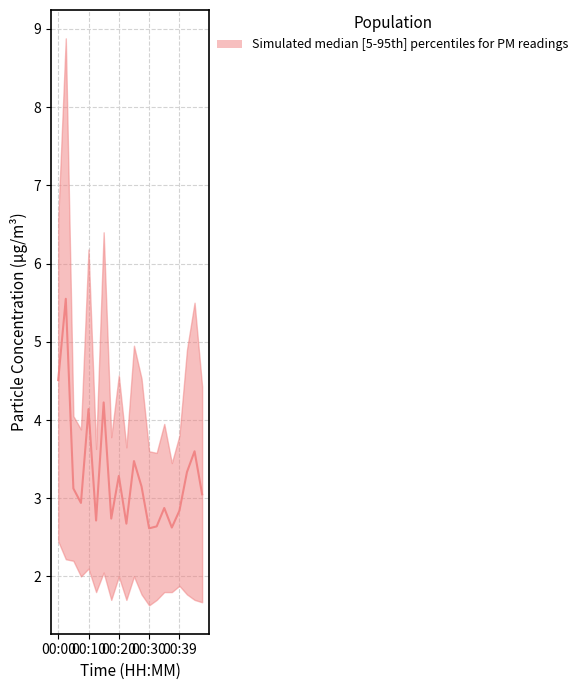

What is the difference between the maximum and minimum values?

2.9